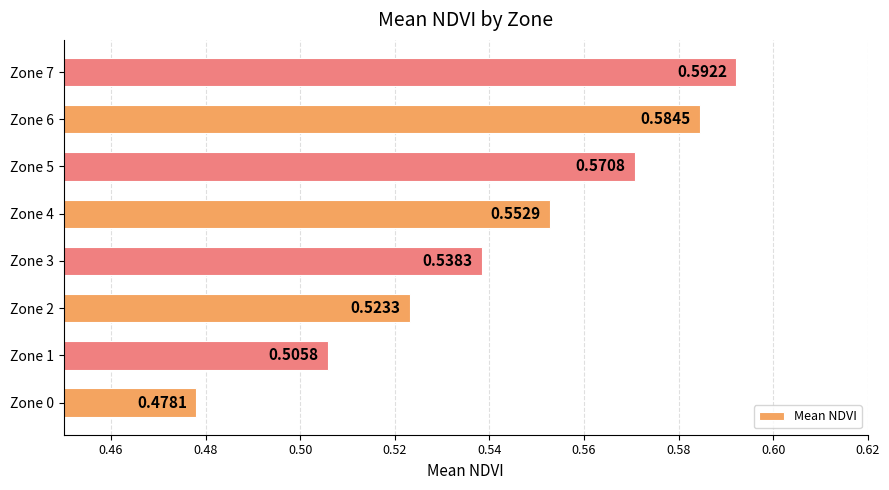

List the labels in order of value, smallest first.

Zone 0, Zone 1, Zone 2, Zone 3, Zone 4, Zone 5, Zone 6, Zone 7